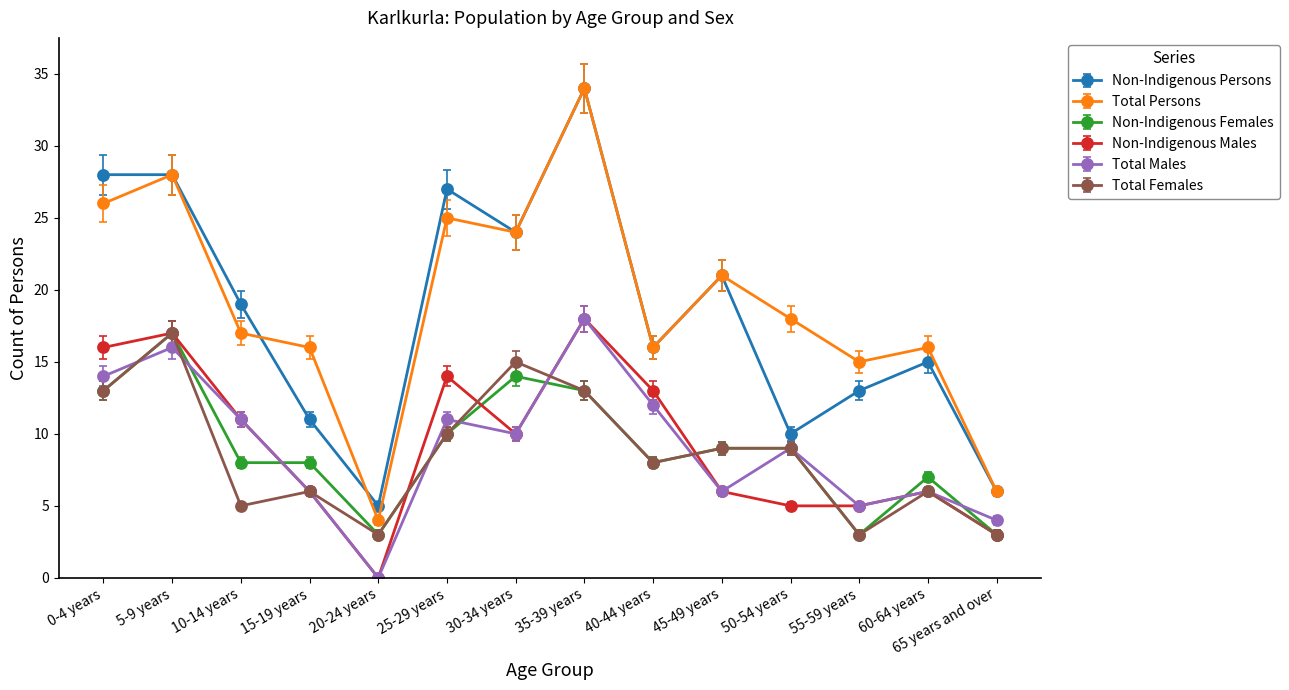

How many data points does each series have?

14